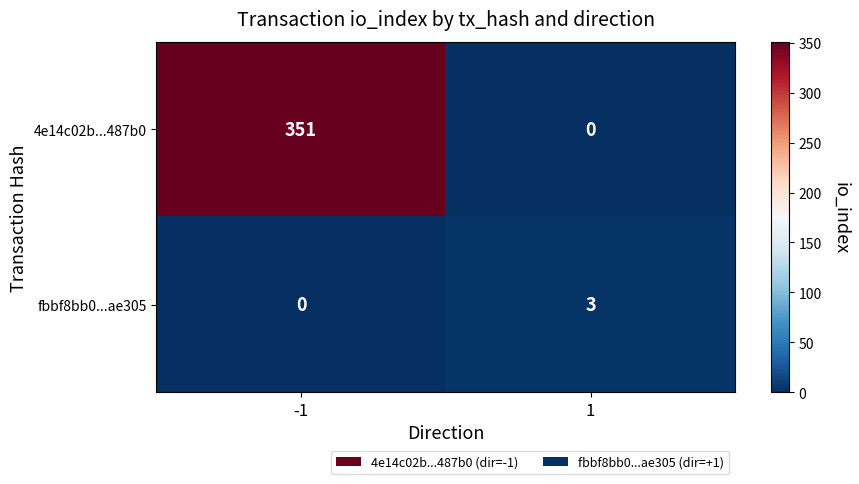

What is the maximum value shown in the chart?

351